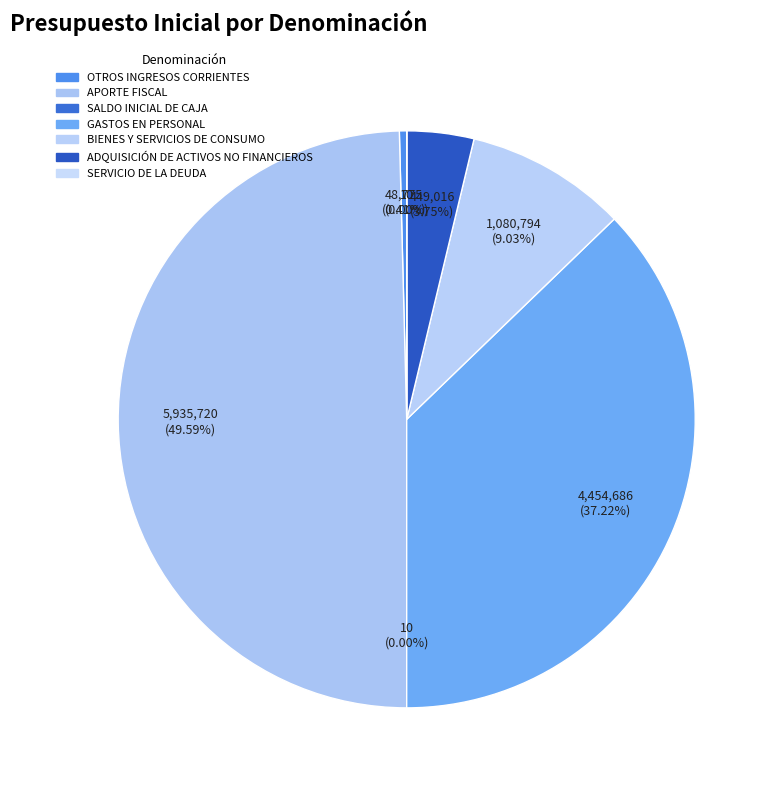

How much of the chart is everything except SALDO INICIAL DE CAJA?

100.0%